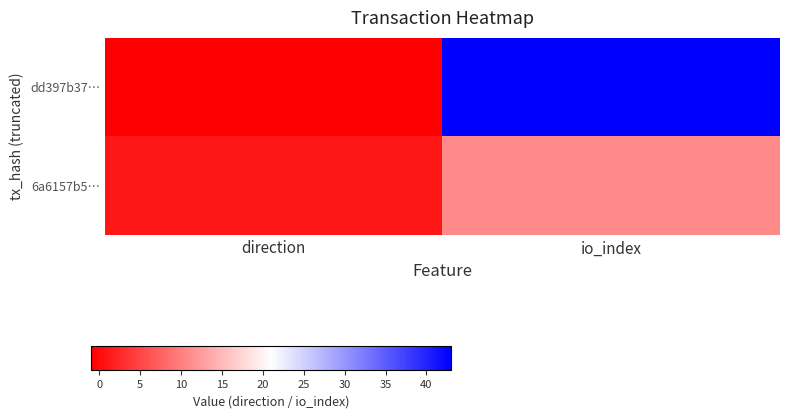

How many data points does each series have?

2